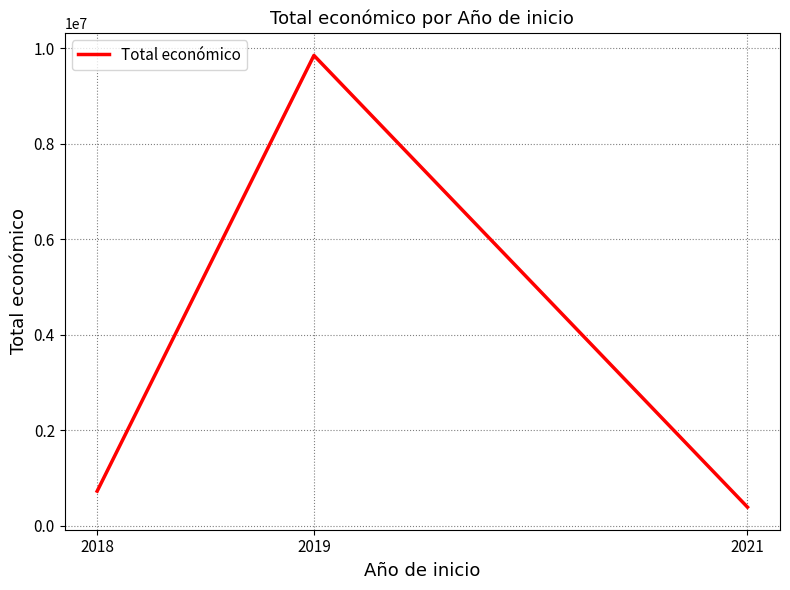

Which category has the highest value across all series?

2019